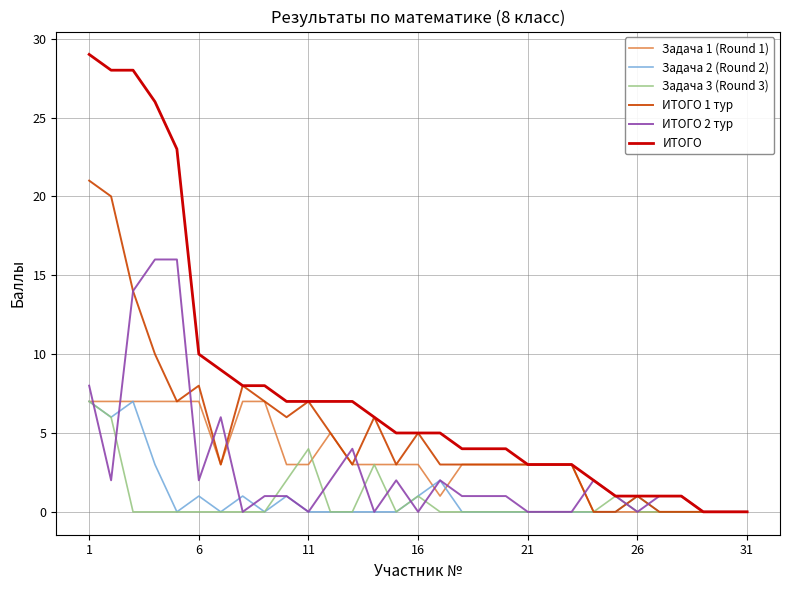

Which series has the largest range (max minus min)?

ИТОГО